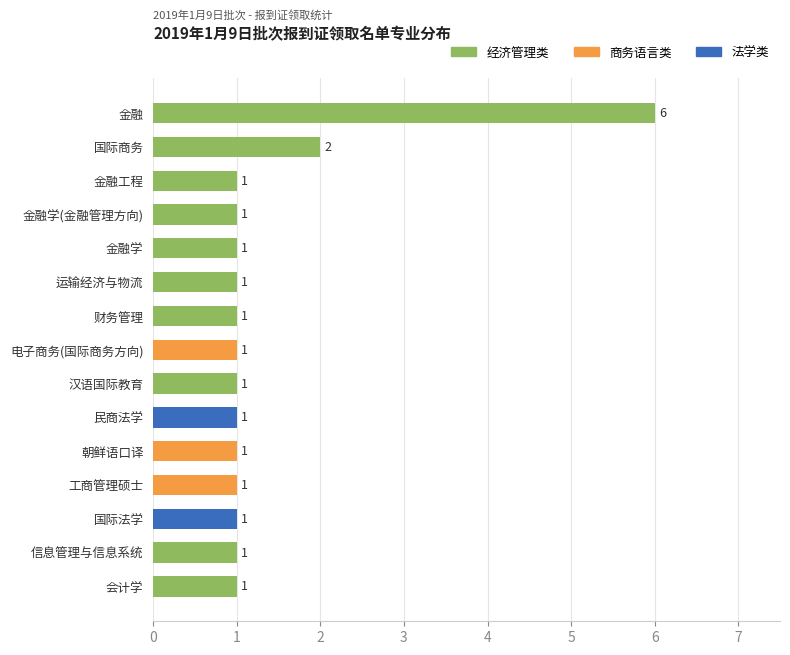

Approximately how many times larger is the value at 汉语国际教育 compared to 电子商务(国际商务方向)?

1.0